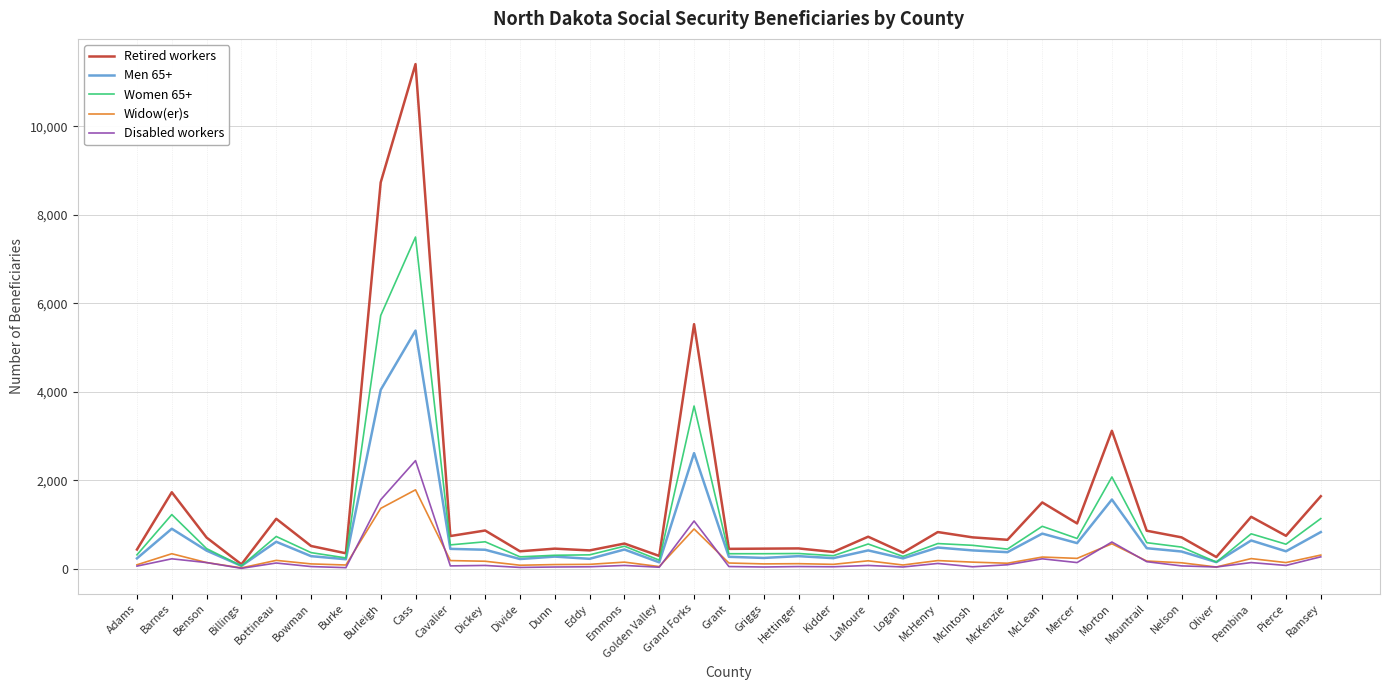

The value of Retired workers at McLean is 1500. True or false?

True